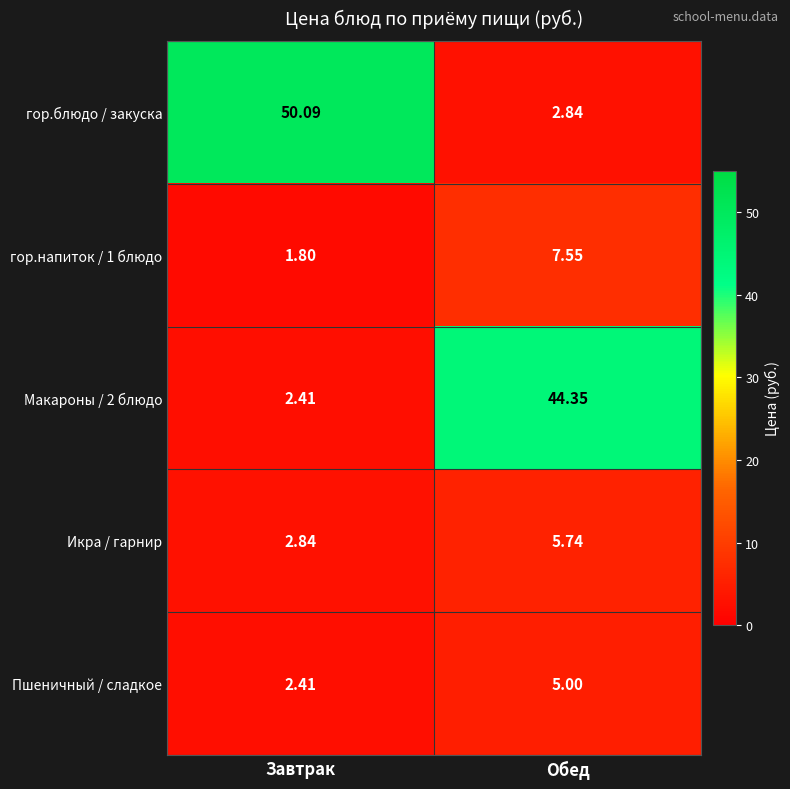

Count the number of categories in the chart.

2